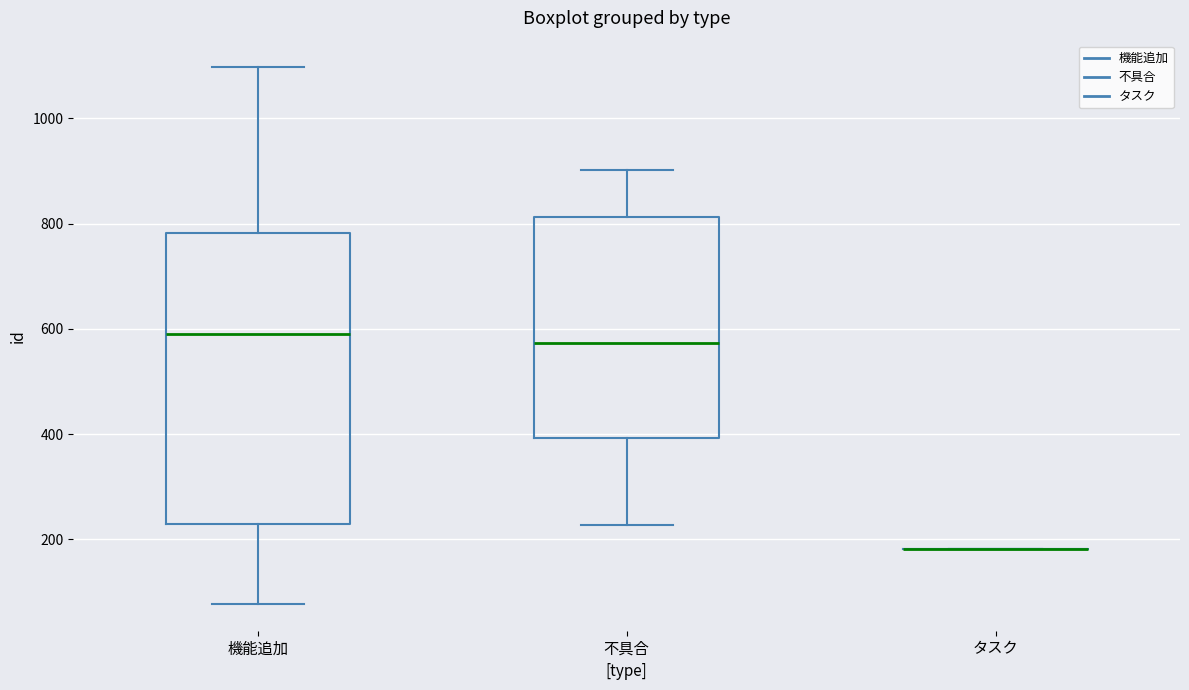

Reading left to right, transcribe this box plot: for each box, give where its median line is, the range the box spans, and where its two whiskers end, as read against the y-axis. The values are not printed on the chart, so give them approximately, as read against the axis.

機能追加: median 600, box 220 to 780, whiskers 80 to 1100
不具合: median 580, box 400 to 820, whiskers 220 to 900
タスク: box collapsed to a line at 180, whiskers 180 to 180